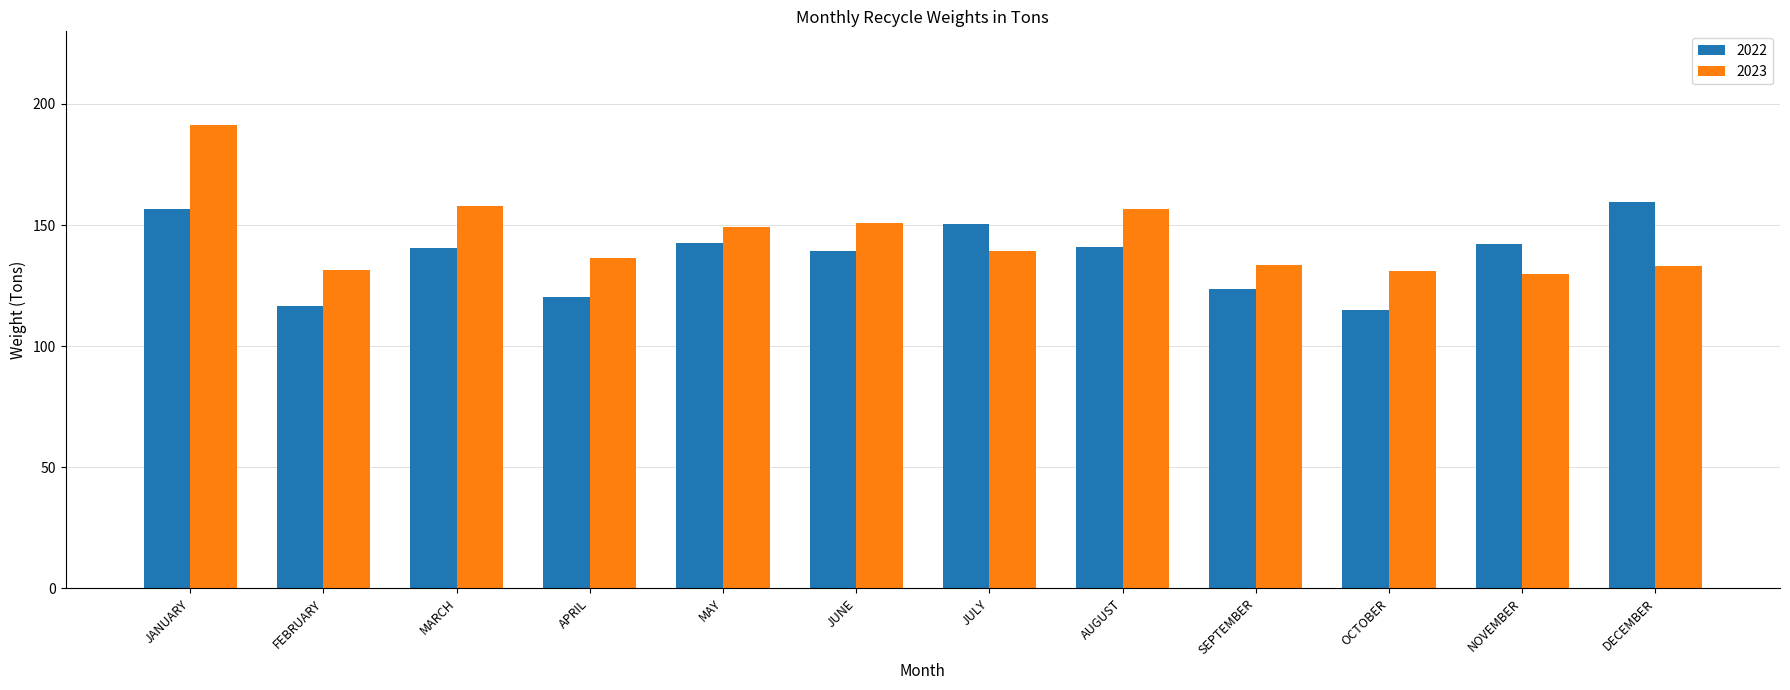

What position from the left is DECEMBER?

12